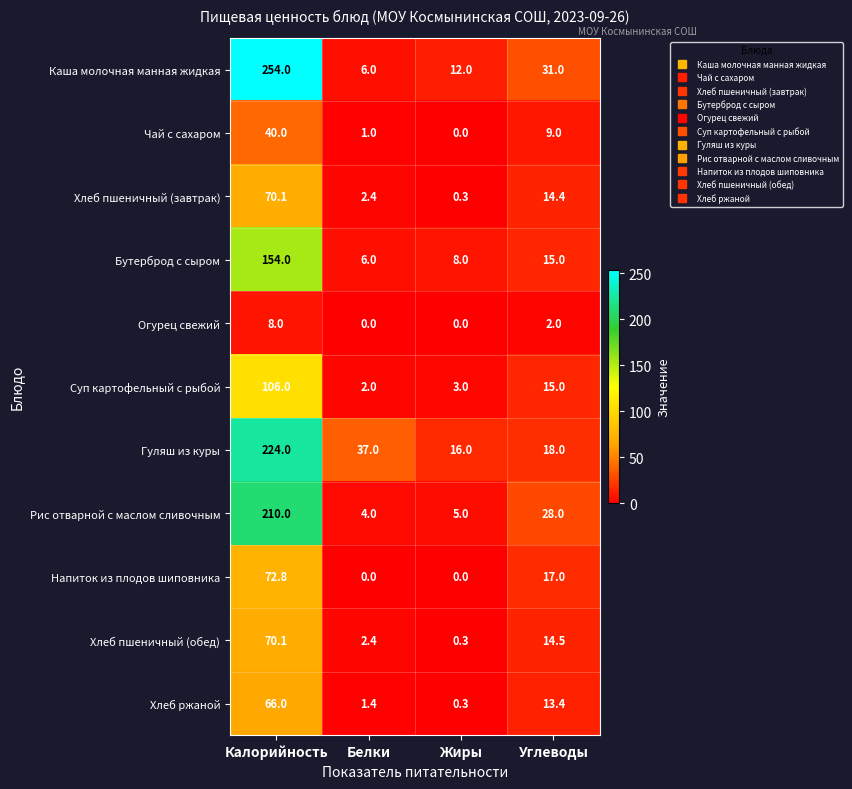

Between Белки and Углеводы, which series saw the biggest shift?

Каша молочная манная жидкая